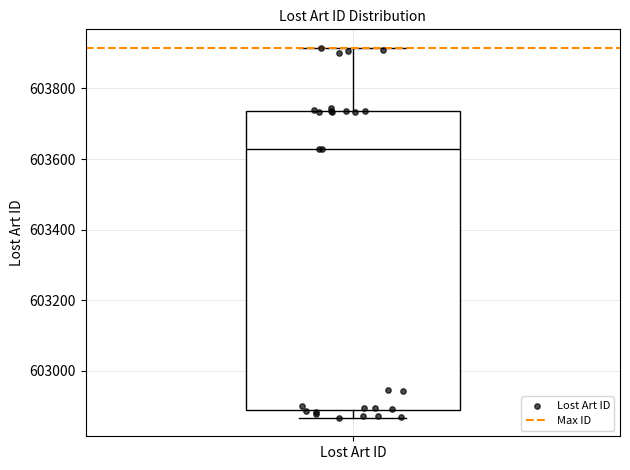

Transcribe this box plot: give where the median line is, the range the box spans, and where the two whiskers end, as read against the y-axis. The values are not printed on the chart, so give them approximately, as read against the axis.

median 603620, box 602880 to 603740, whiskers 602860 to 603920